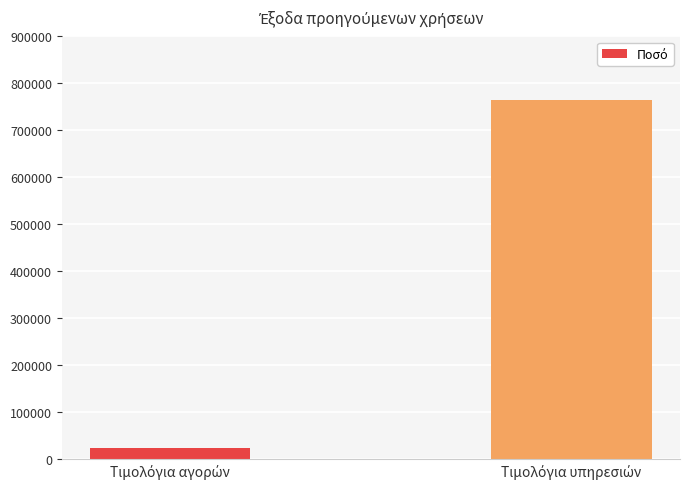

What is the smallest value displayed?

22852.0